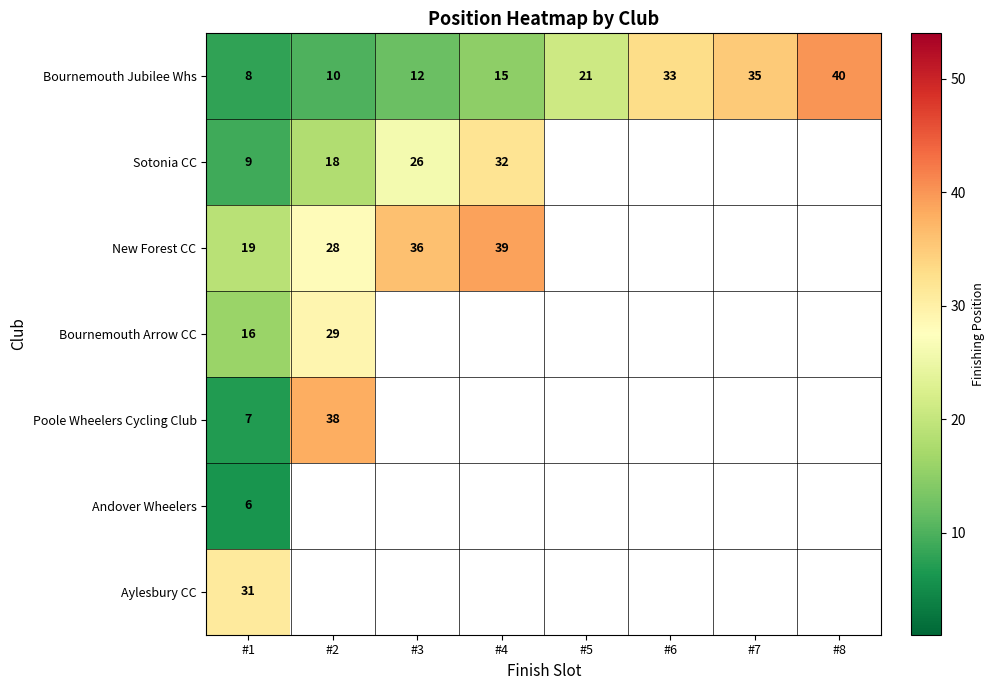

How many values in the Bournemouth Jubilee Whs series are below 21?

4